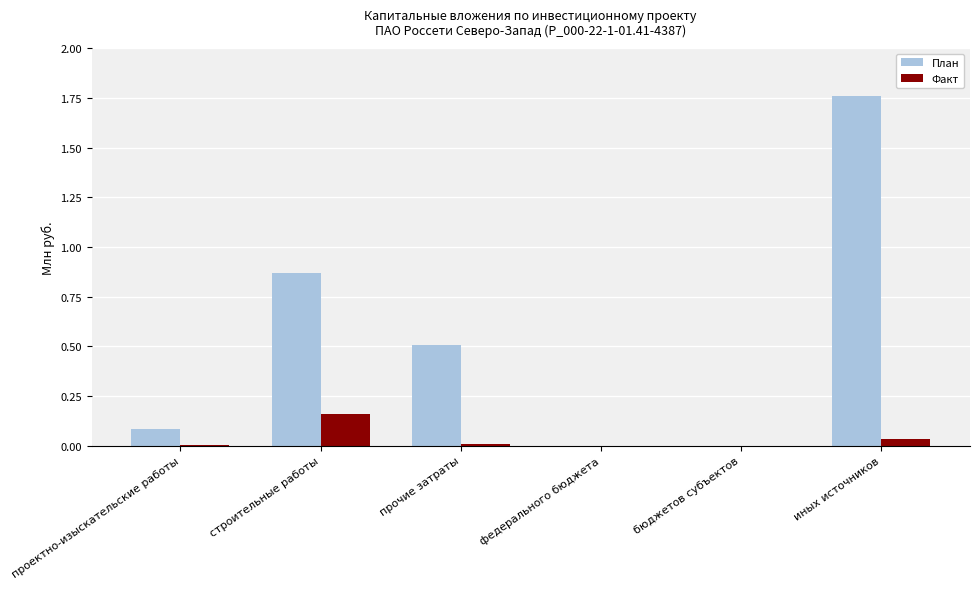

Count the number of categories in the chart.

6